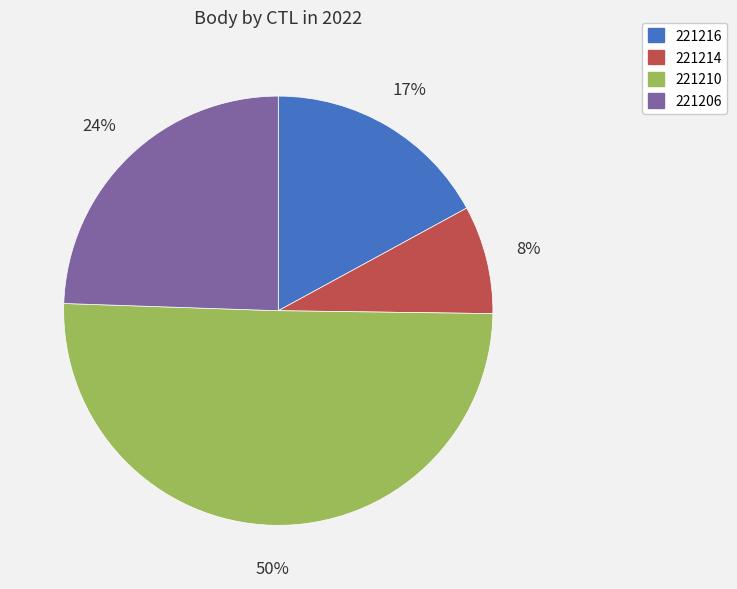

Do 221216 and 221210 together represent more than half of the pie?

Yes